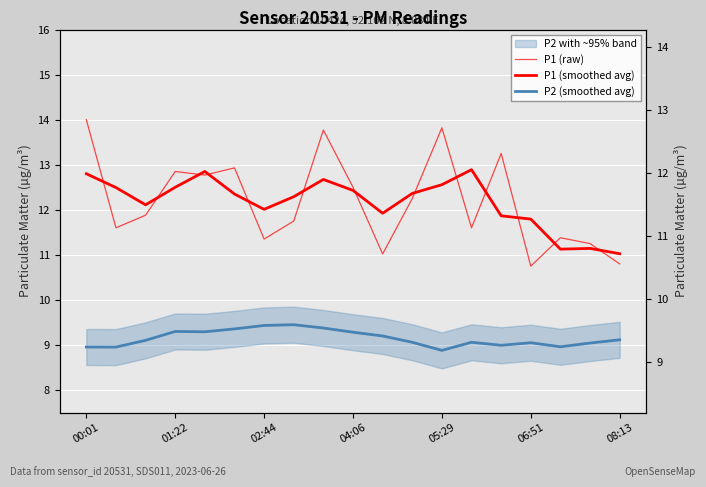

Between 00:01 and 06:51, which series saw the biggest shift?

P1 (raw)